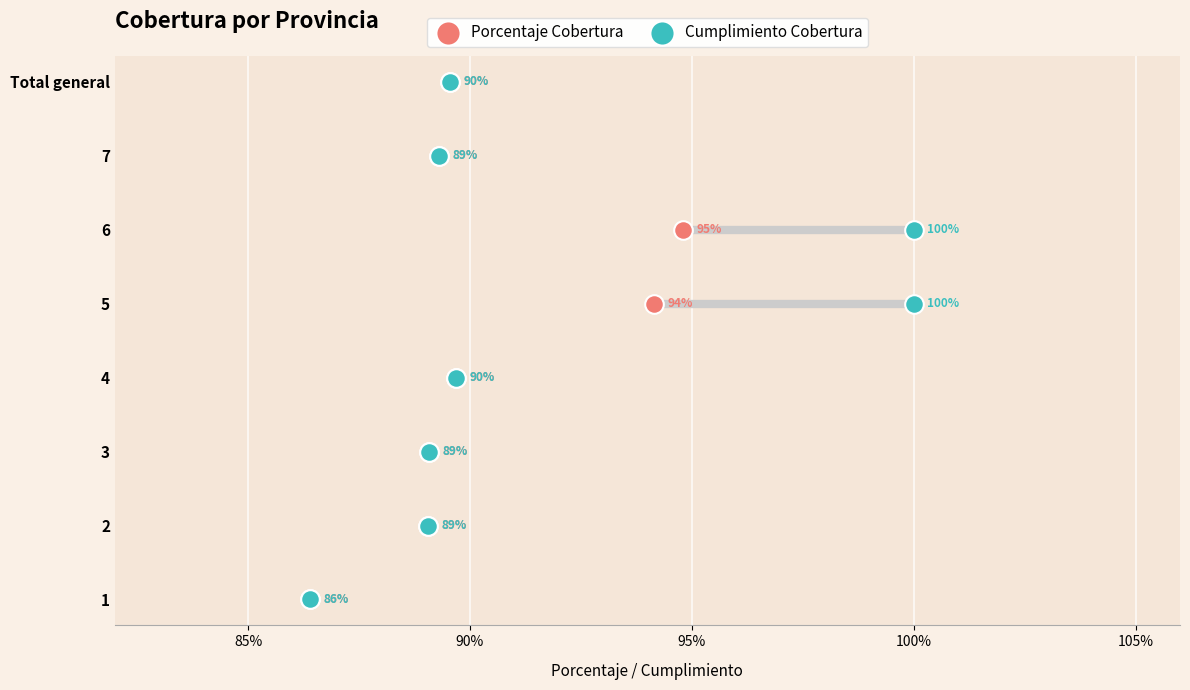

Which series contains the lowest Y value?

Porcentaje Cobertura